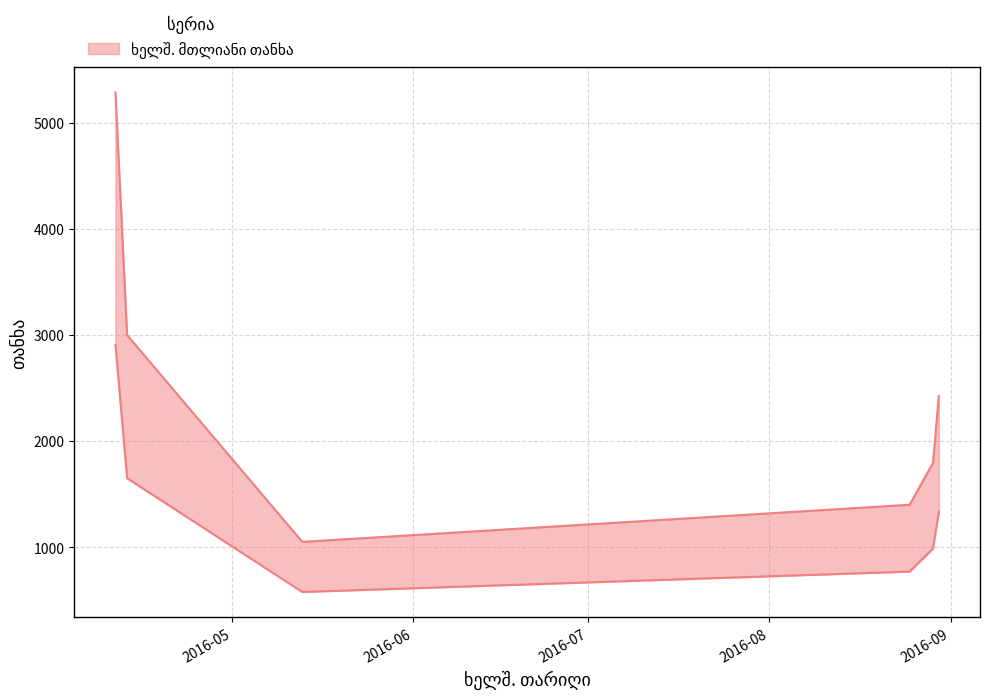

Reading left to right, list all the values displayed in this chart.

ხელშ. მთლიანი თანხა: 2016-04-11=5287.6	2016-04-13=3000.0	2016-05-13=1050.0	2016-08-25=1400.0	2016-08-29=1794.8	2016-08-30=2426.1
ჩარიცხული თანხა: 2016-04-11=2908.2	2016-04-13=1650.0	2016-05-13=577.5	2016-08-25=770.0	2016-08-29=987.1	2016-08-30=1334.3